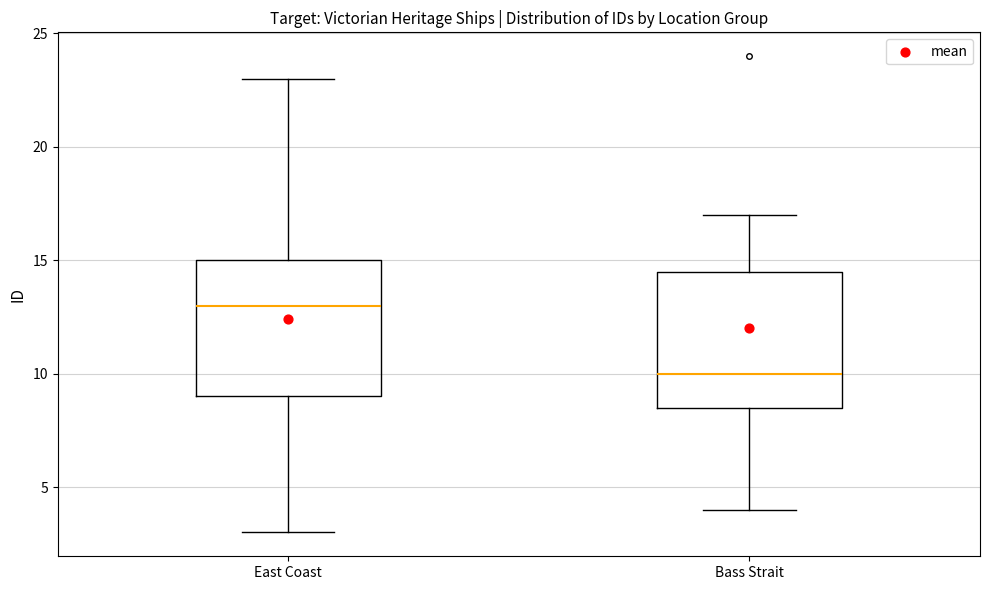

Where is the lower edge of the box for East Coast on the y-axis? The values are not printed on the chart, so give them approximately, as read against the axis.

9.0